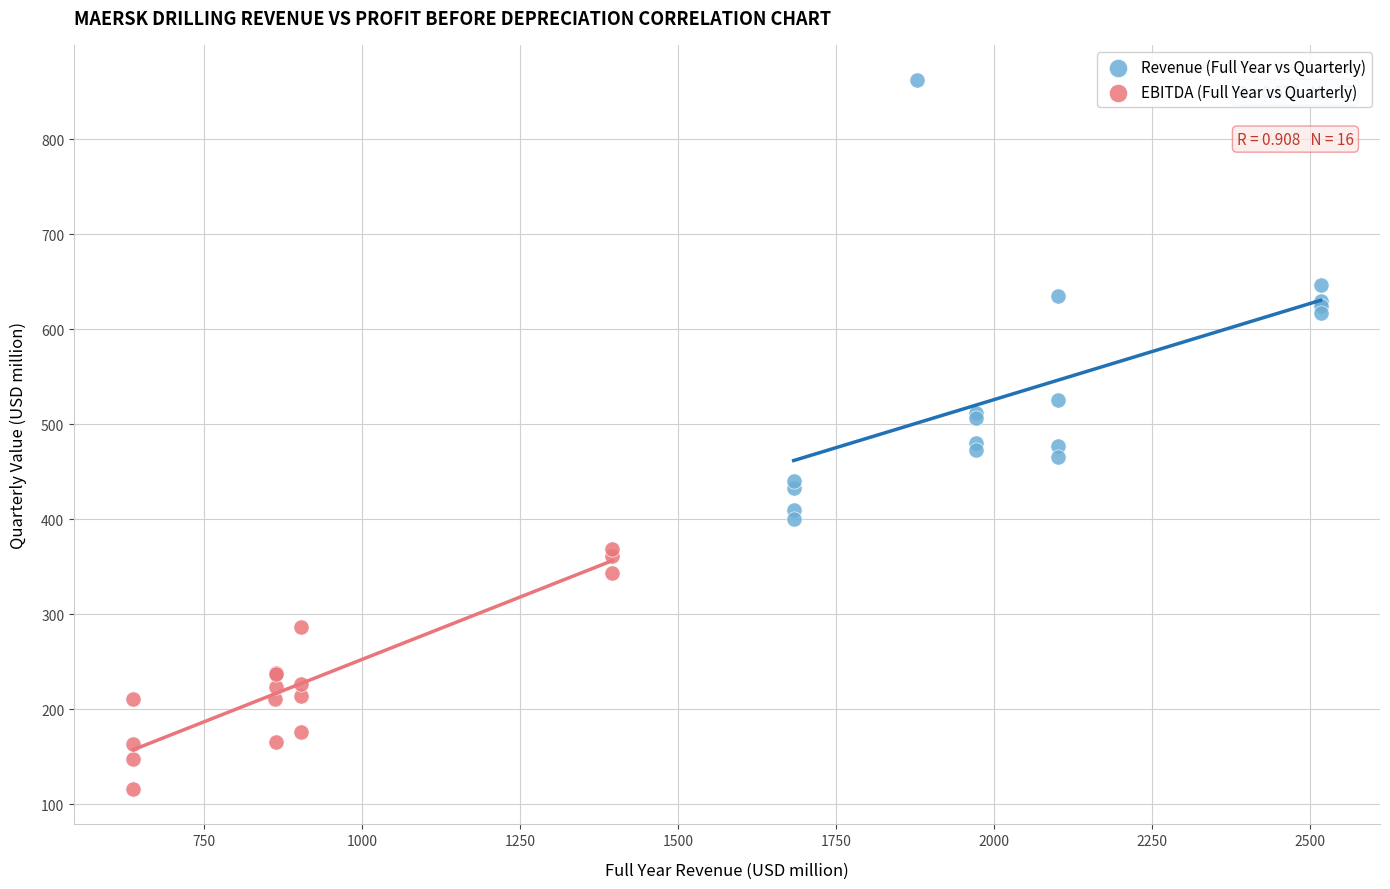

Which series contains the lowest Y value?

EBITDA (Full Year vs Quarterly)